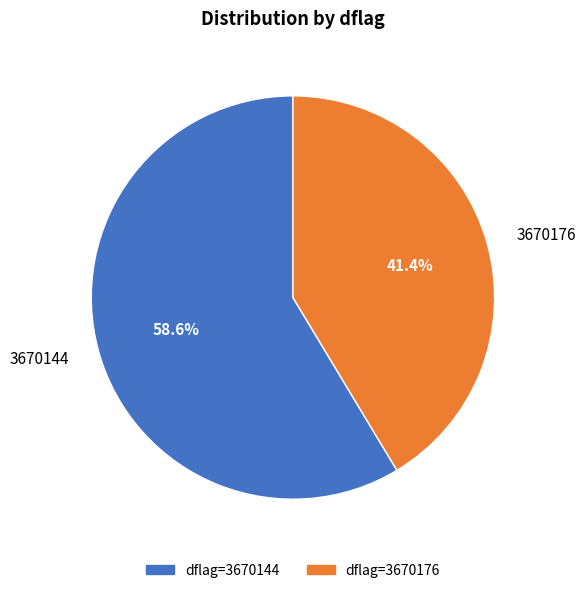

Rank the categories by value from highest to lowest.

3670144, 3670176